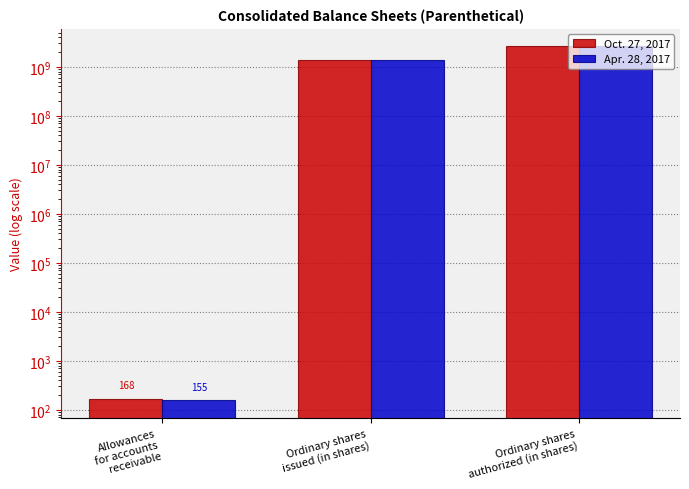

Reading right to left, transcribe all the data shown in this chart.

Oct. 27, 2017: Ordinary shares
authorized (in shares)=2600000000	Ordinary shares
issued (in shares)=1353591988	Allowances
for accounts
receivable=168
Apr. 28, 2017: Ordinary shares
authorized (in shares)=2600000000	Ordinary shares
issued (in shares)=1369424818	Allowances
for accounts
receivable=155